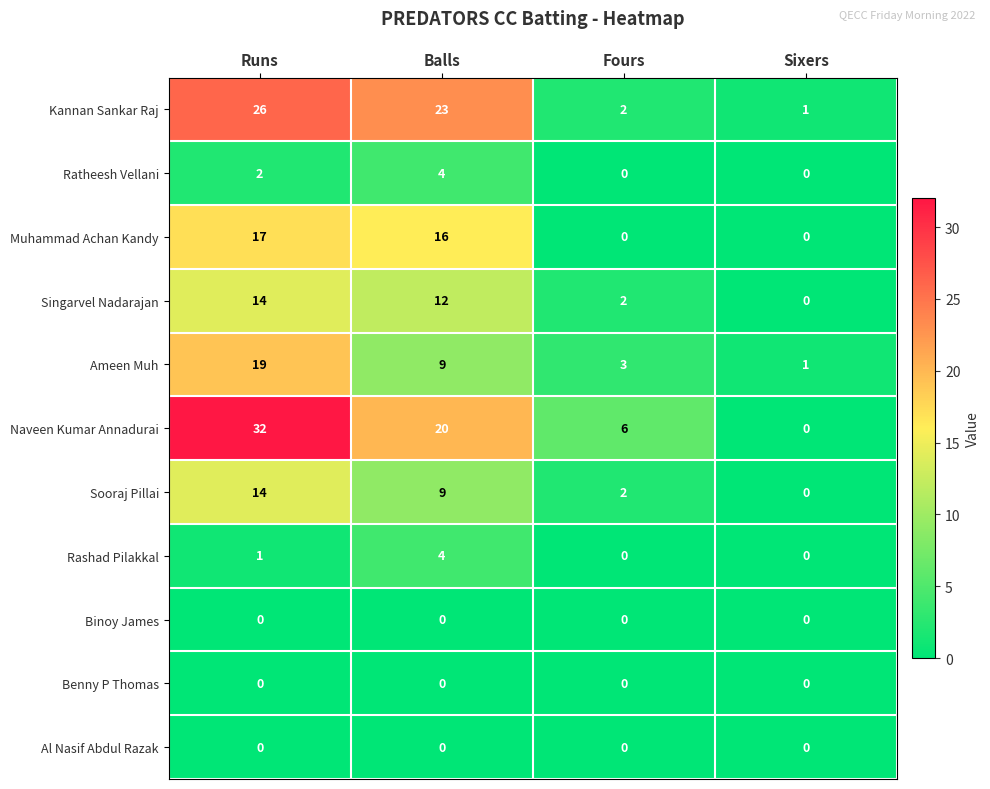

Which series has the widest spread of values?

Naveen Kumar Annadurai